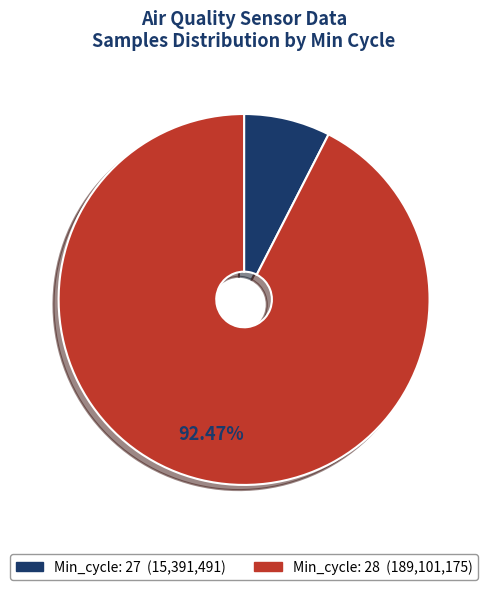

Is there any slice that represents more than half of the pie?

Yes